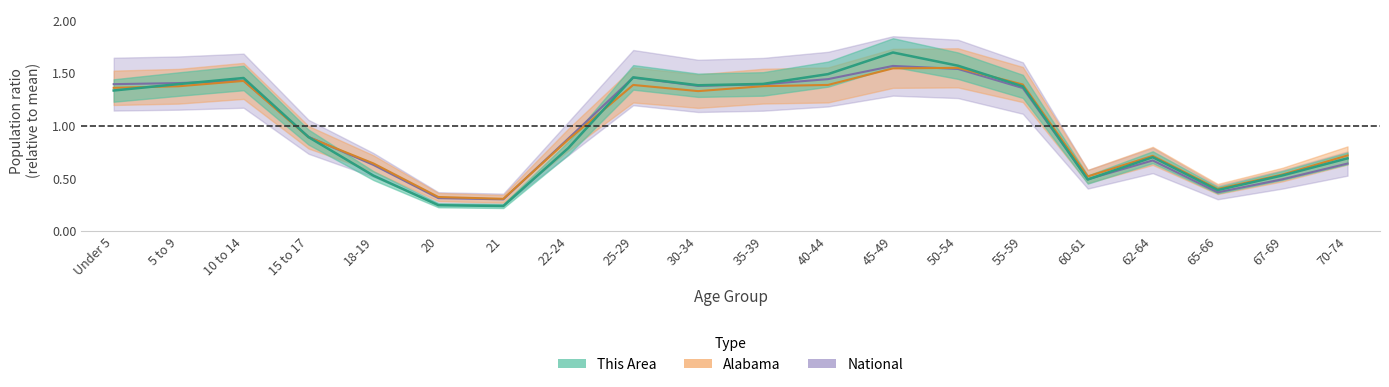

How many lines are shown in the chart?

3